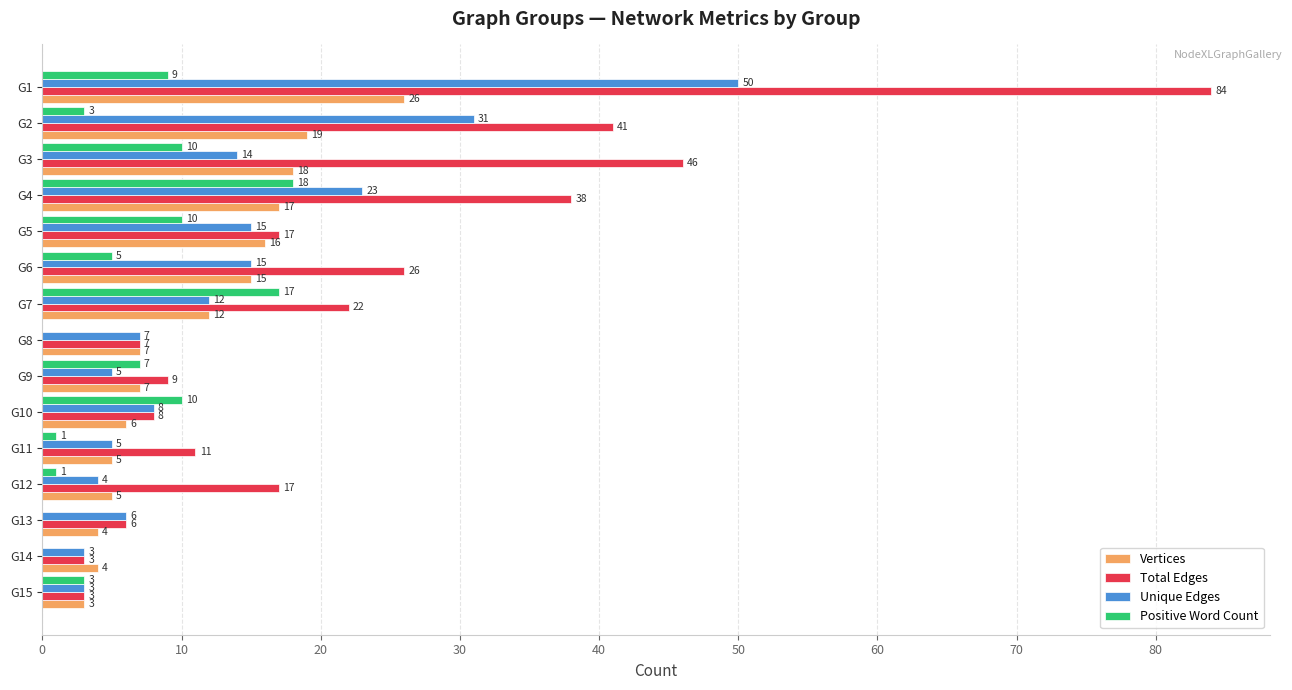

How many categories are shown in the chart?

15